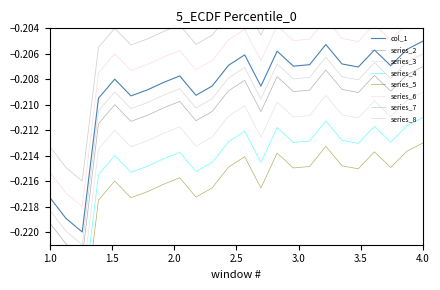

What is the average value?

-0.2